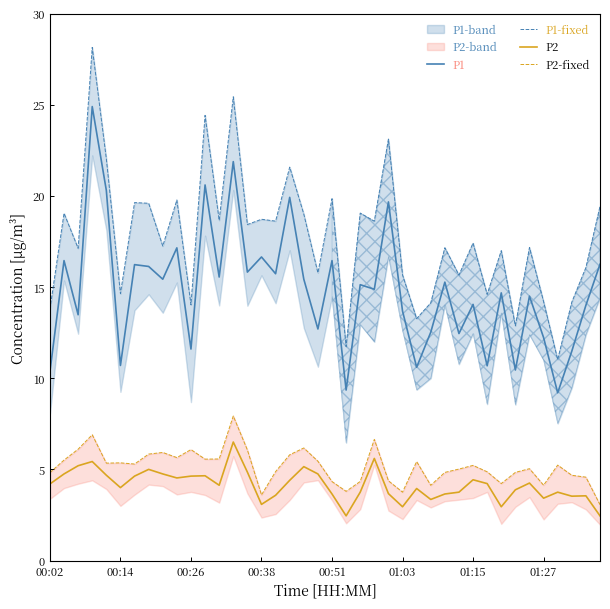

What is the lowest value of the P1 series?

9.2